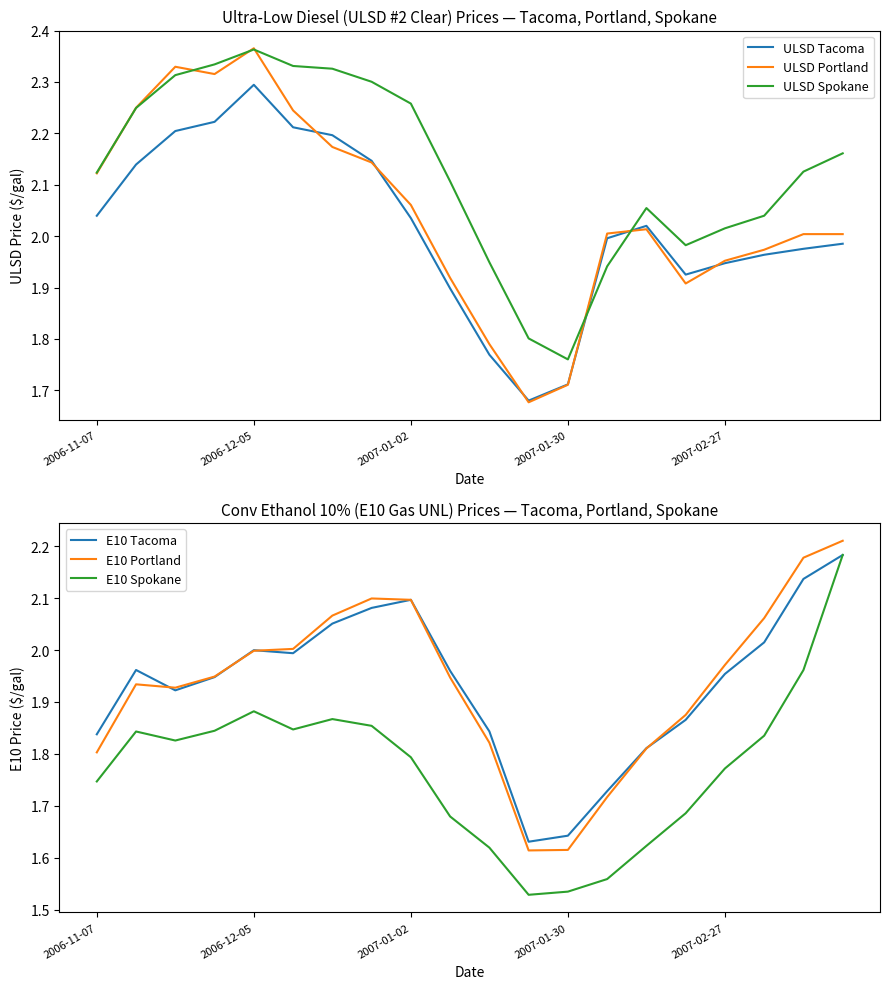

How many lines are shown in the chart?

6